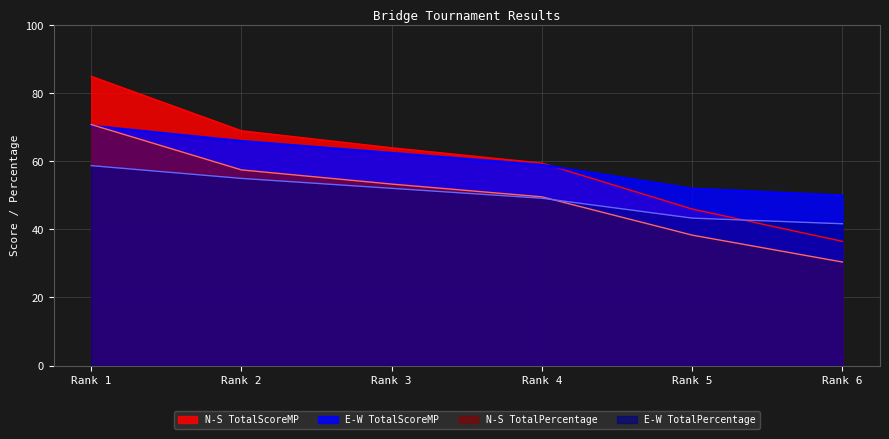

Reading right to left, list all the values displayed in this chart.

N-S TotalScoreMP: 36.5	46.0	59.5	64.0	69.0	85.0
E-W TotalScoreMP: 50.0	52.0	59.0	62.5	66.0	70.5
N-S TotalPercentage: 30.4	38.3	49.6	53.3	57.5	70.8
E-W TotalPercentage: 41.7	43.3	49.2	52.1	55.0	58.8